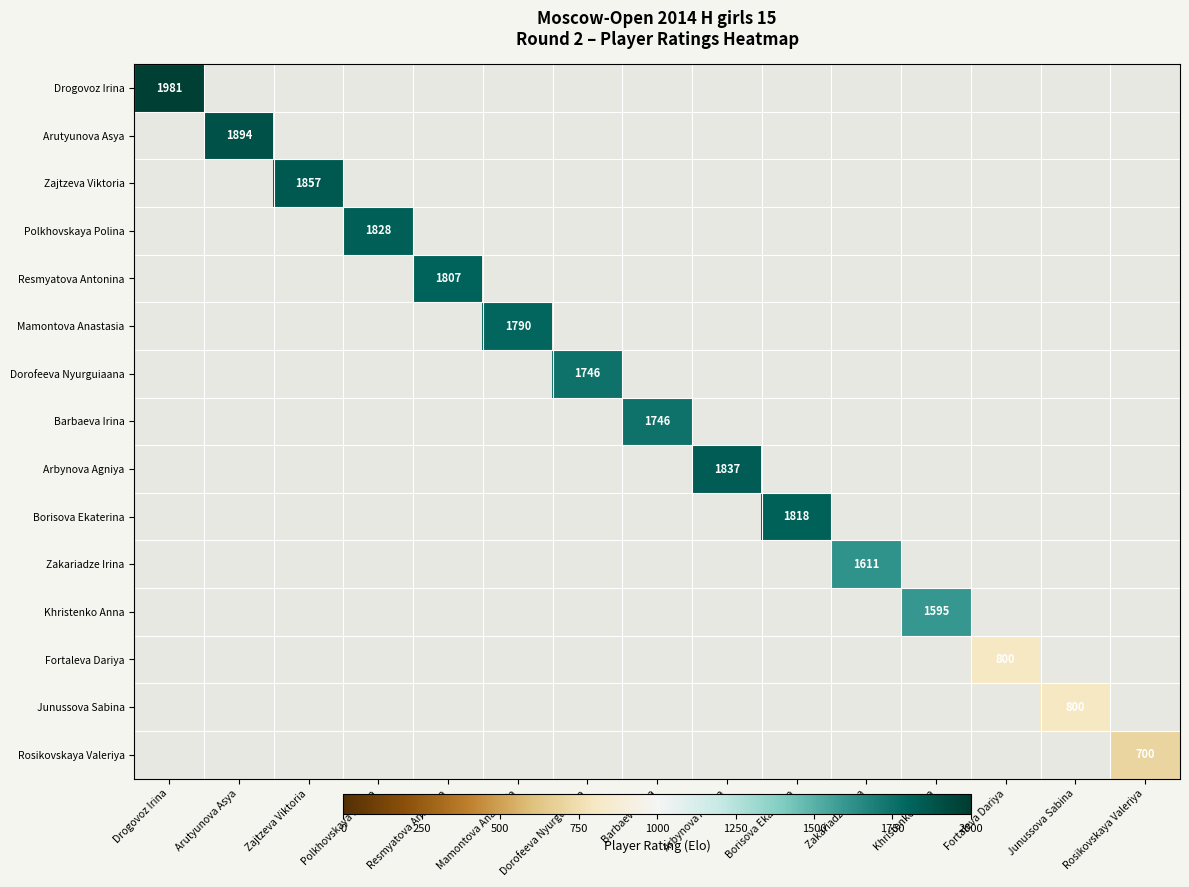

Count the number of categories in the chart.

15